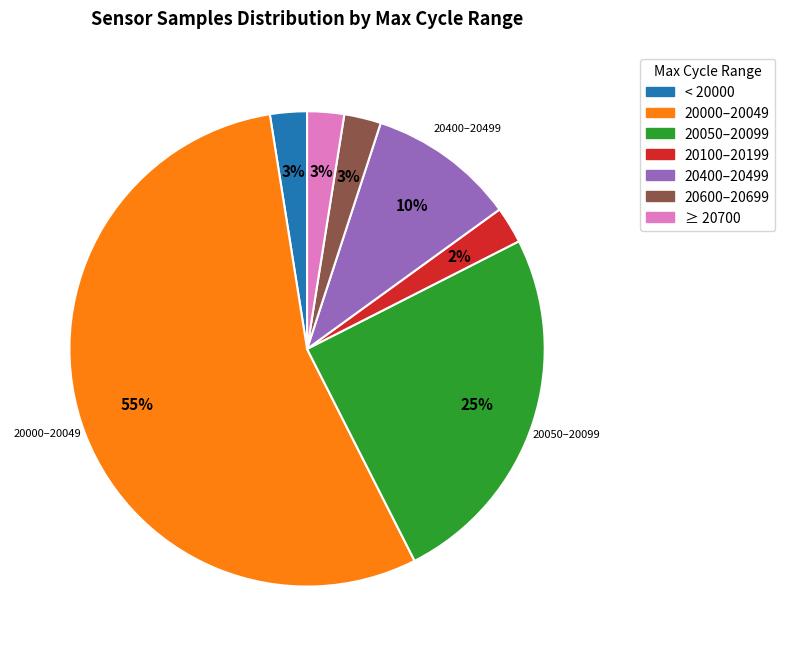

Does any single category account for the majority?

Yes